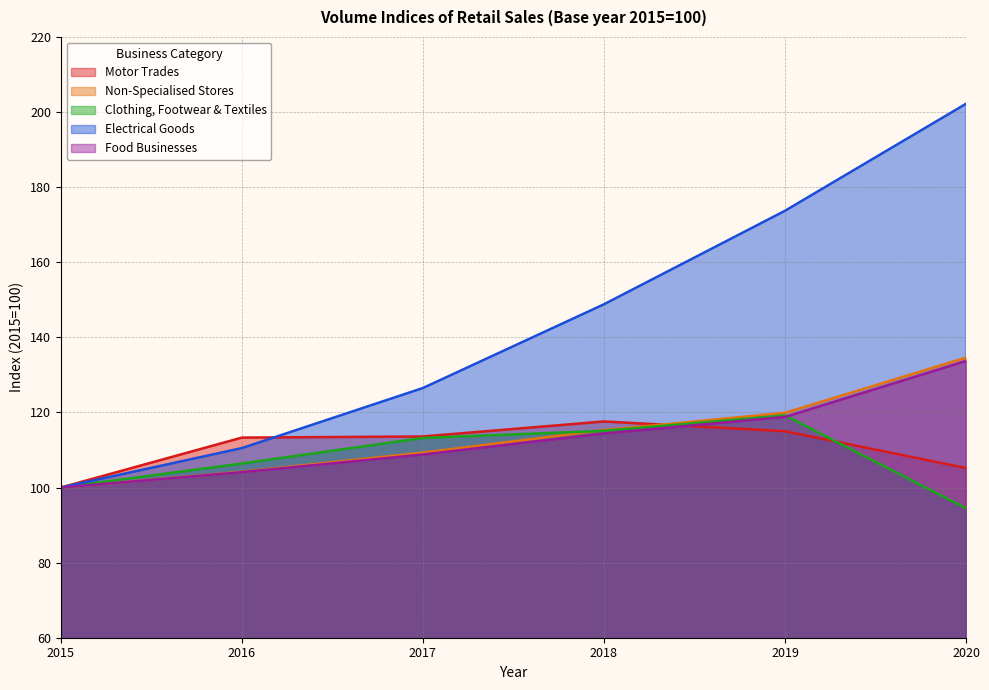

How many times do Non-Specialised Stores and Clothing, Footwear & Textiles cross each other?

1